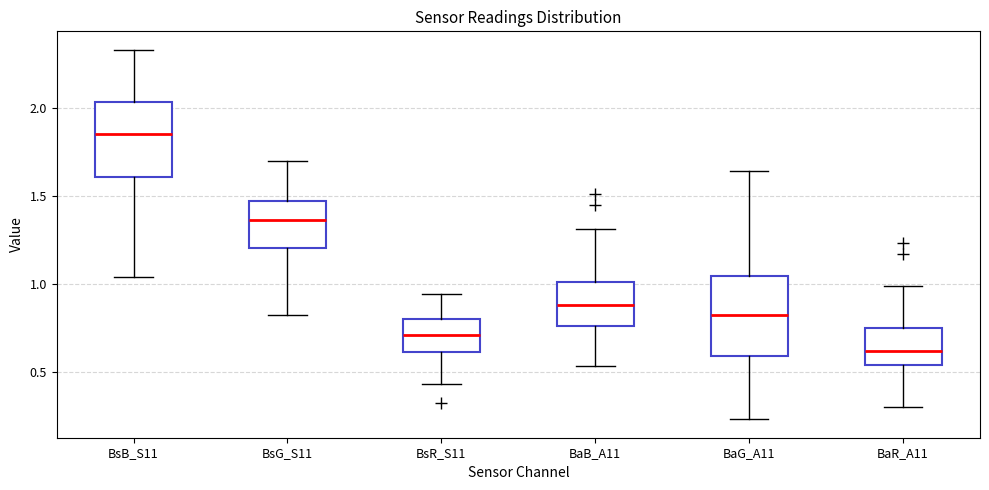

Reading left to right, read every box against the y-axis: the position of its median line, the range the box covers, and the ends of its whiskers. The values are not printed on the chart, so give them approximately, as read against the axis.

BsB_S11: median 1.85, box 1.60 to 2.05, whiskers 1.05 to 2.35
BsG_S11: median 1.35, box 1.20 to 1.45, whiskers 0.80 to 1.70
BsR_S11: median 0.70, box 0.60 to 0.80, whiskers 0.45 to 0.95
BaB_A11: median 0.90, box 0.75 to 1.00, whiskers 0.55 to 1.30
BaG_A11: median 0.85, box 0.60 to 1.05, whiskers 0.25 to 1.65
BaR_A11: median 0.60, box 0.55 to 0.75, whiskers 0.30 to 1.00